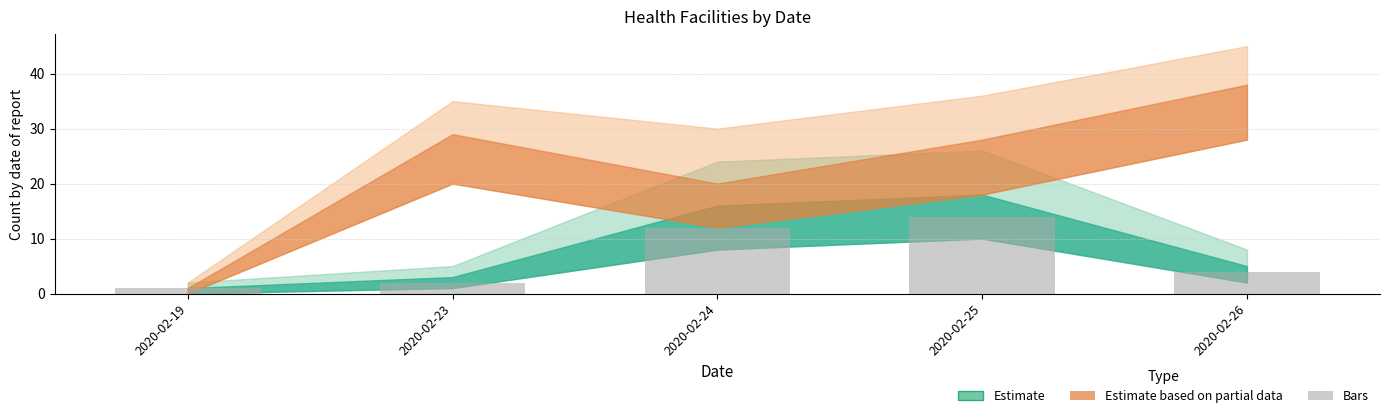

Reading right to left, transcribe all the data shown in this chart.

4	14	12	2	1